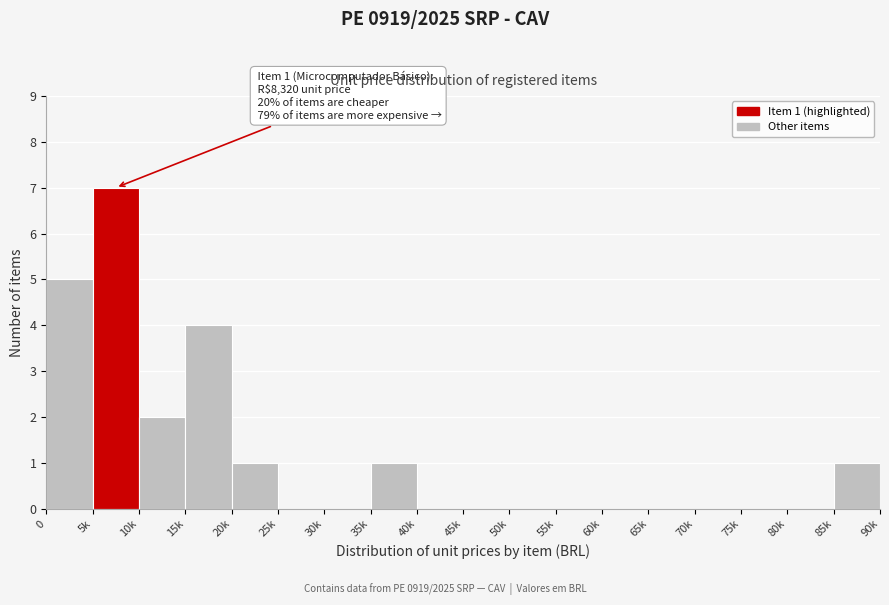

Reading right to left, extract all data points from this chart.

85k=1	80k=0	75k=0	70k=0	65k=0	60k=0	55k=0	50k=0	45k=0	40k=0	35k=1	30k=0	25k=0	20k=1	15k=4	10k=2	5k=7	0=5